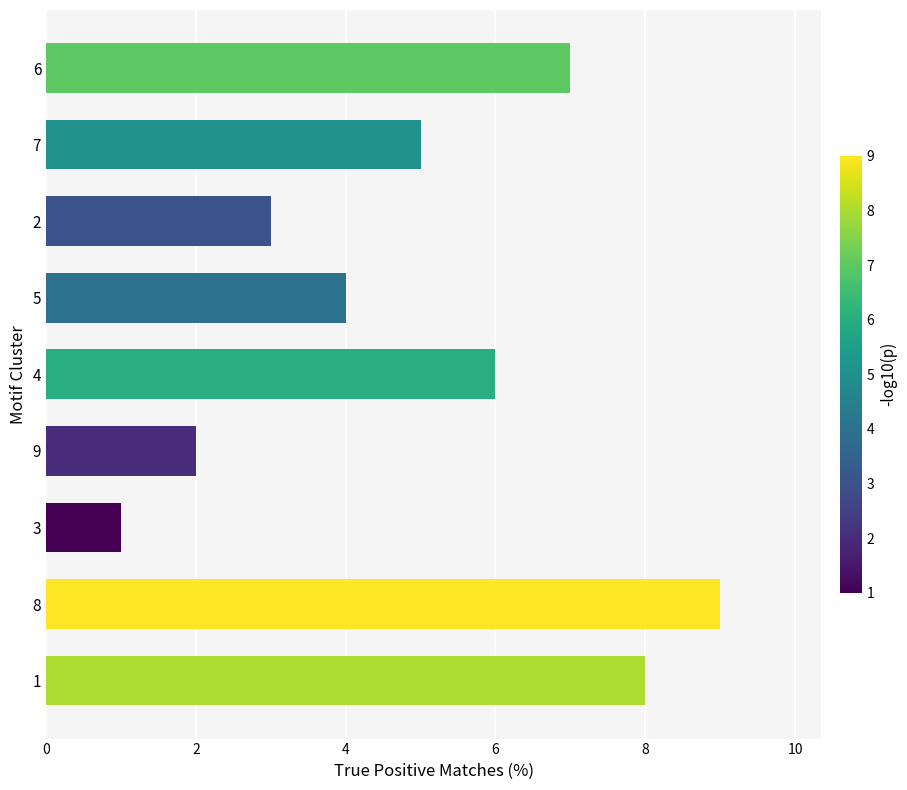

What is the average value?

5